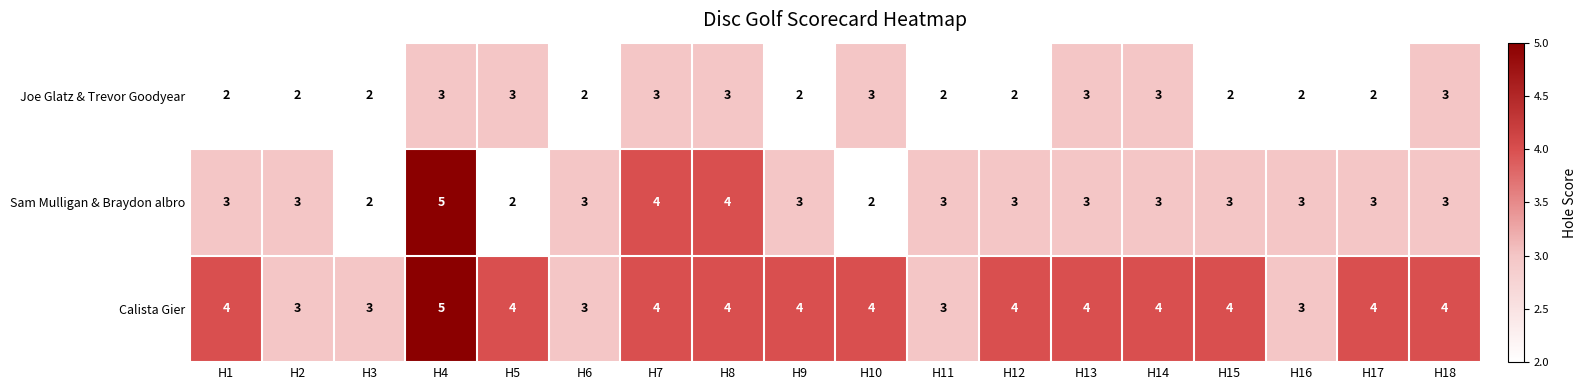

Which series has the largest total across all categories?

Calista Gier